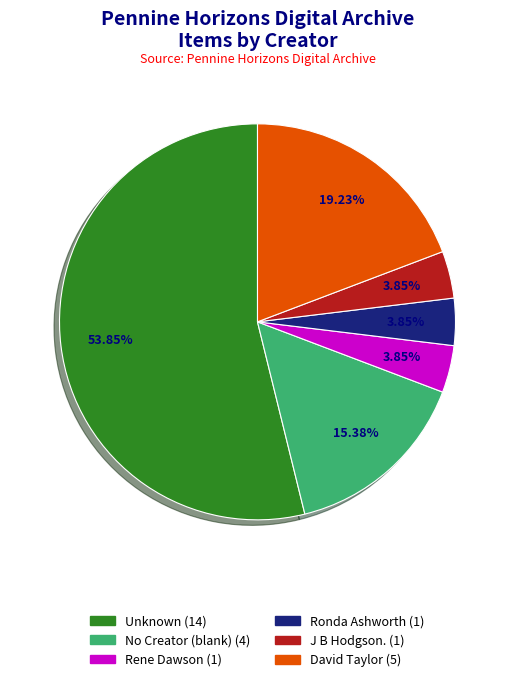

To the nearest percent, what is the difference between the largest and smallest slice percentages?

50%